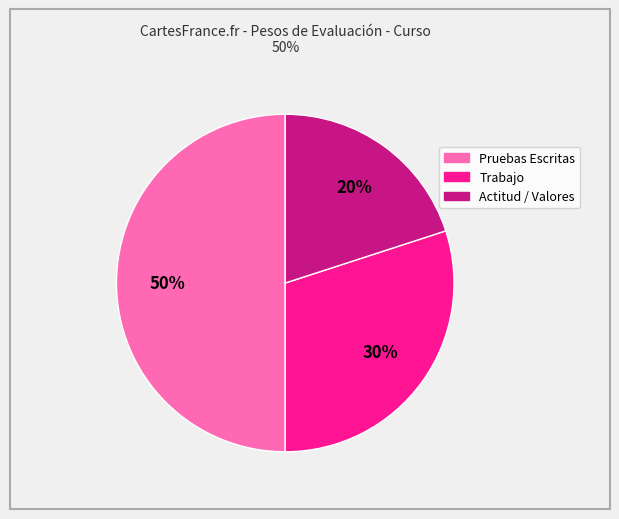

Is the sum of Trabajo and Pruebas Escritas greater than half?

Yes